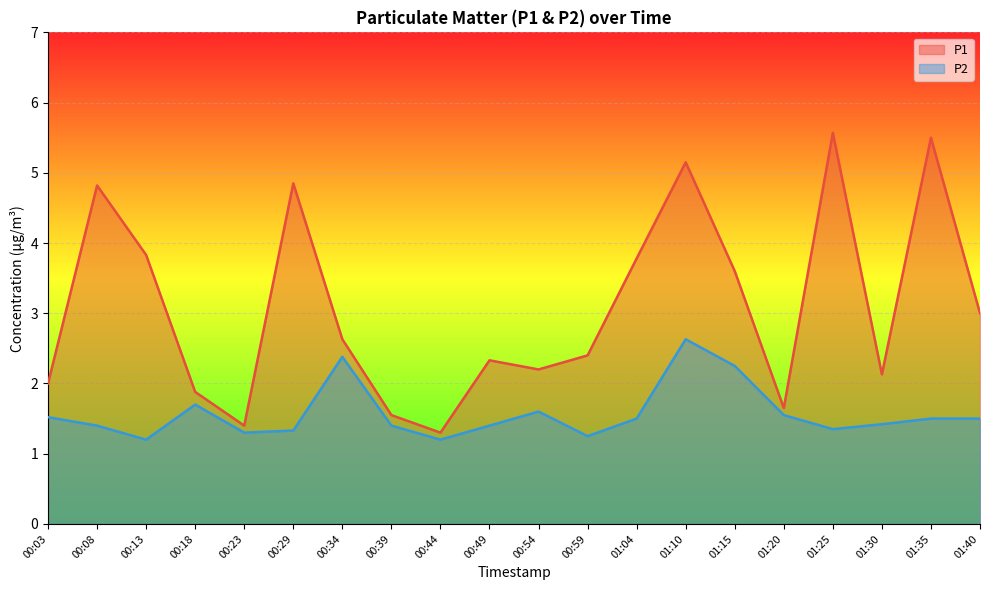

What is the difference between the P1 values at 01:20 and 01:25?

3.9